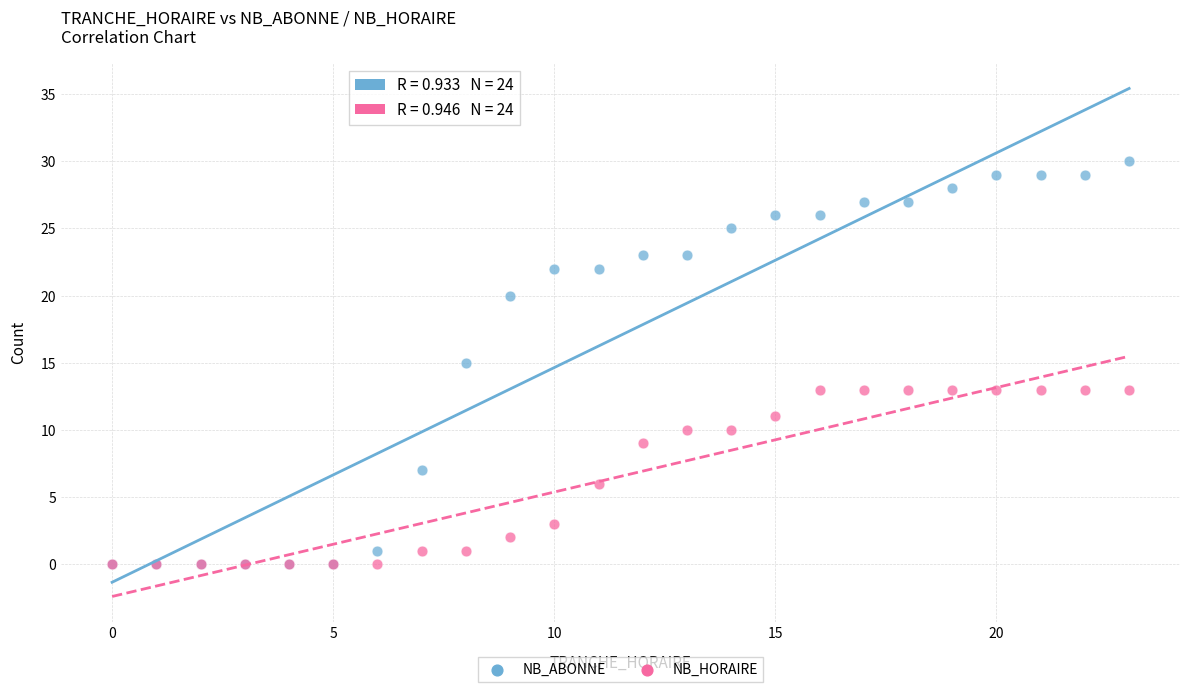

What are all the series names shown in the legend?

NB_ABONNE, NB_HORAIRE